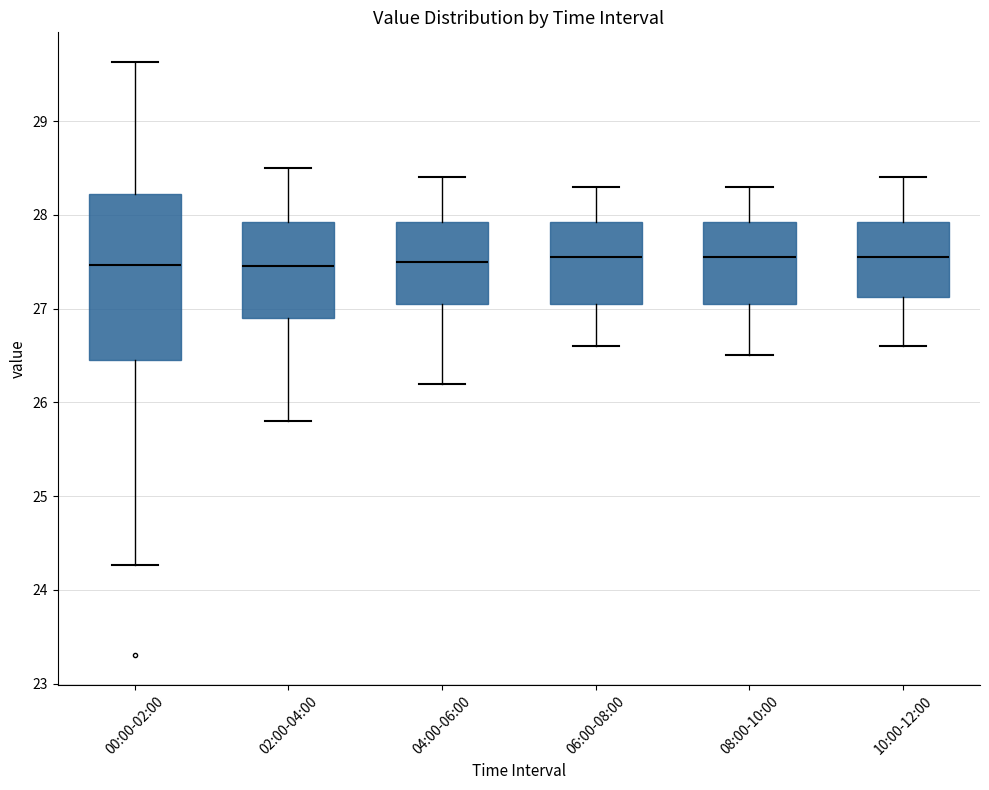

Which box is the tallest, from its lower edge to its upper edge?

00:00-02:00